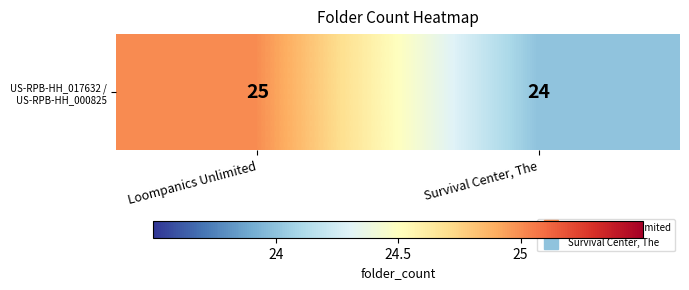

What is the sum of the values at Survival Center, The and Loompanics Unlimited?

49